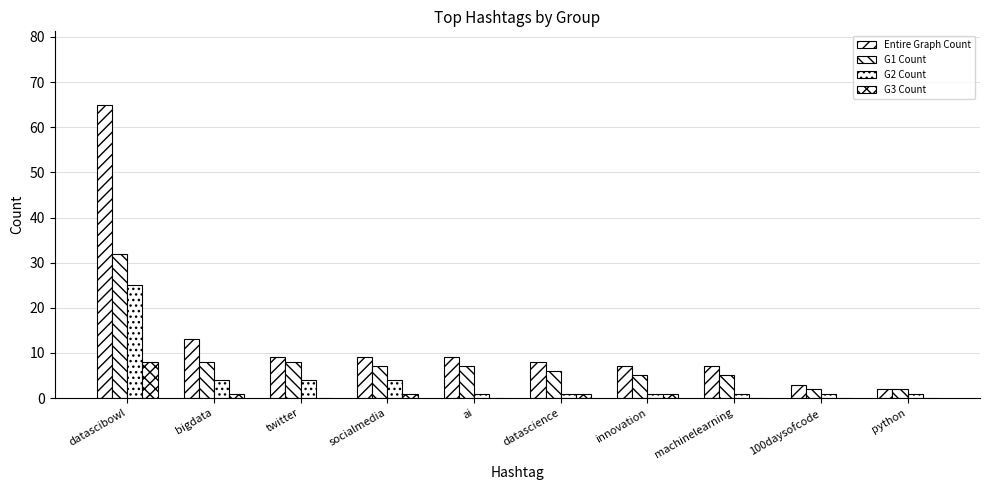

At 100daysofcode, list the series in order from smallest to largest.

G3 Count, G2 Count, G1 Count, Entire Graph Count